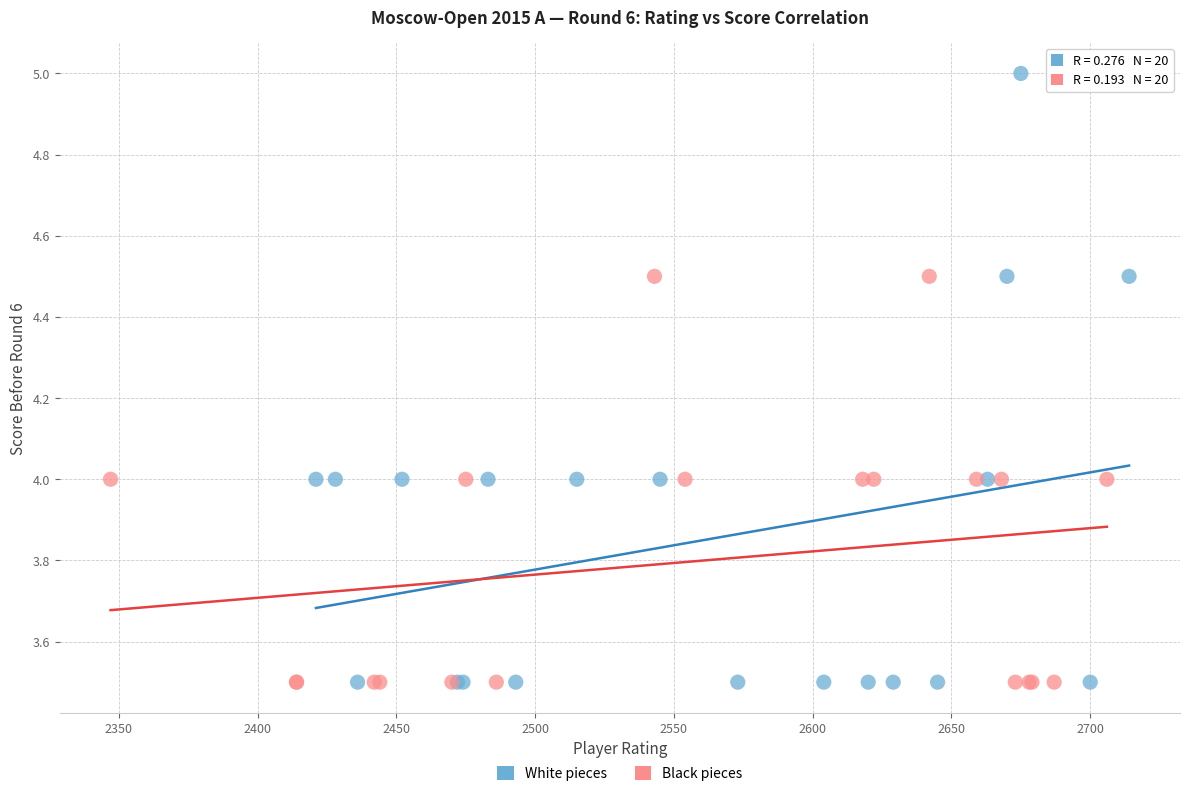

Which series reaches the maximum Y coordinate?

White pieces